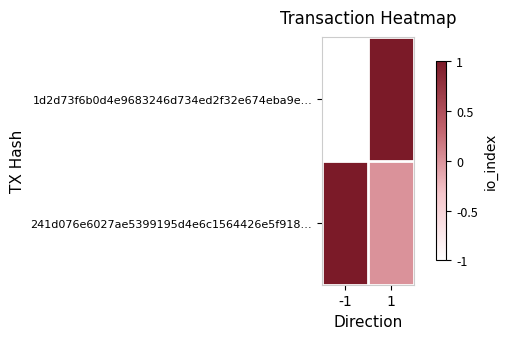

Reading right to left, what are all the values shown in this chart?

1d2d73f6b0d4e9683246d734ed2f32e674eba9e…: 1=1	-1=-1
241d076e6027ae5399195d4e6c1564426e5f918…: 1=0	-1=1